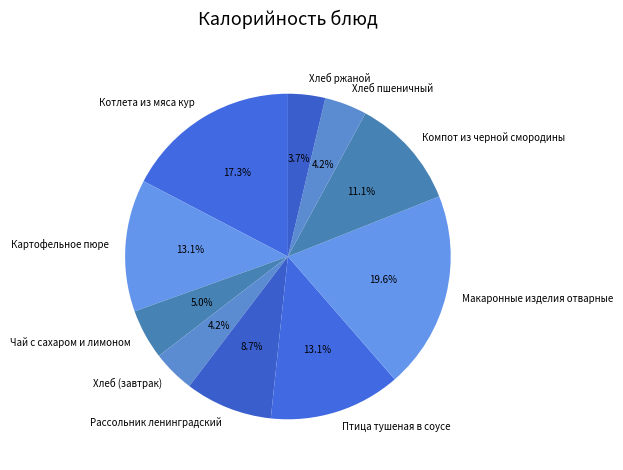

Between Хлеб пшеничный and Рассольник ленинградский, which is larger?

Рассольник ленинградский